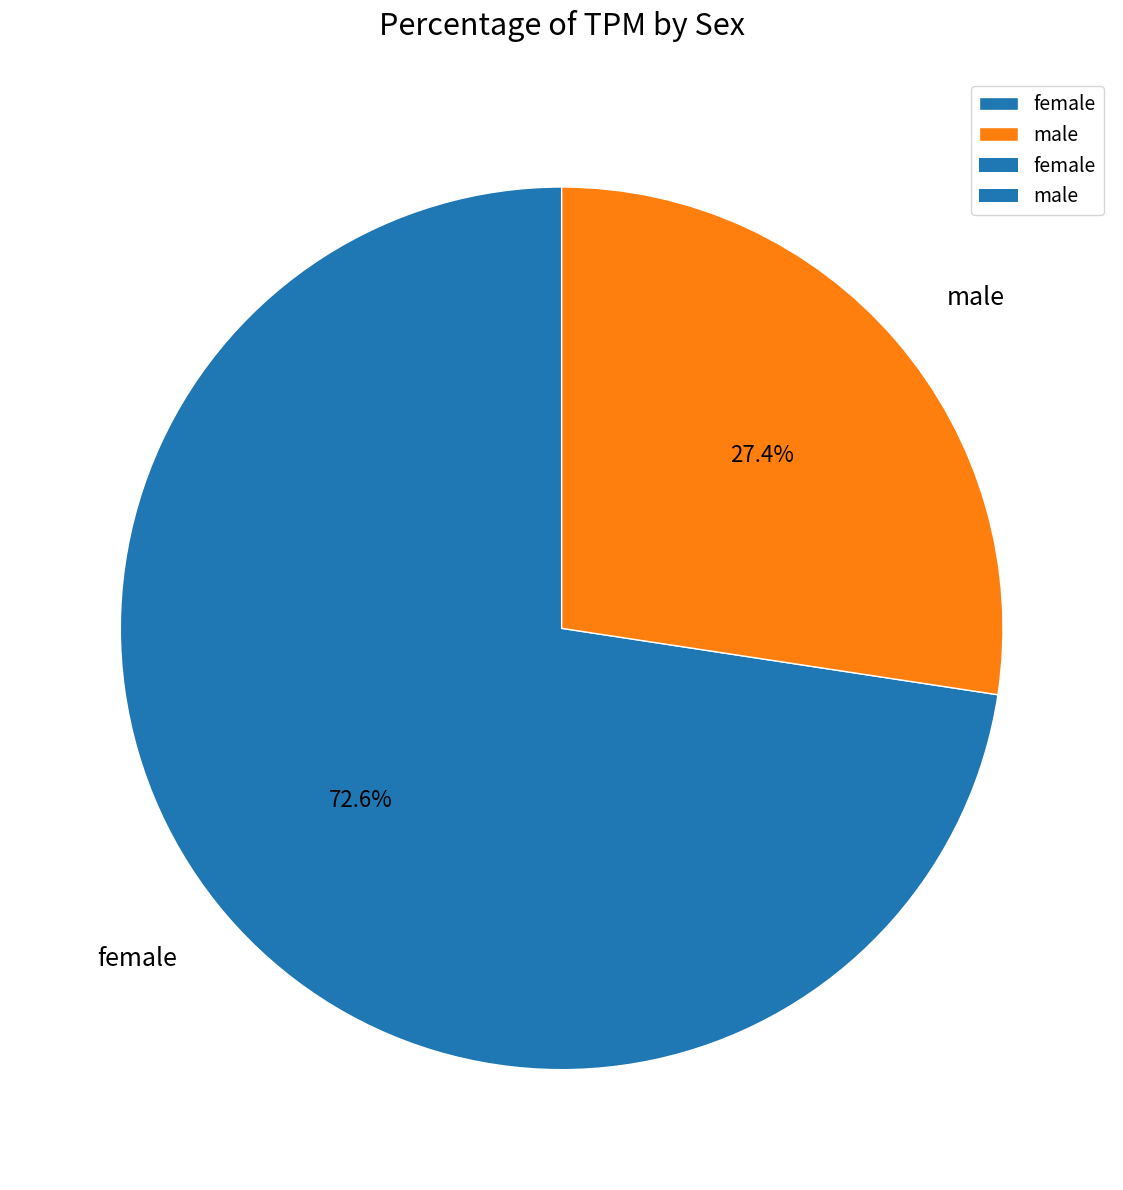

How many slices are in this pie chart?

2